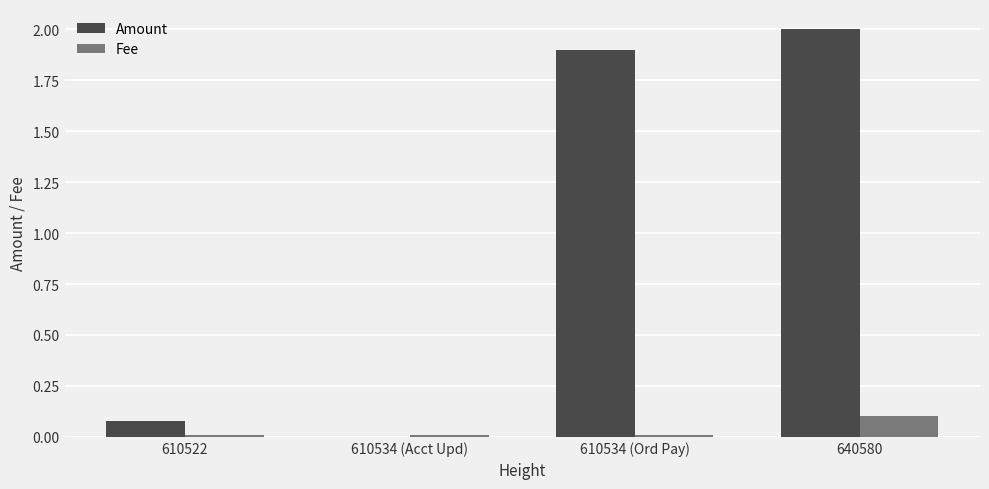

At which category is the sum across all series the highest?

640580